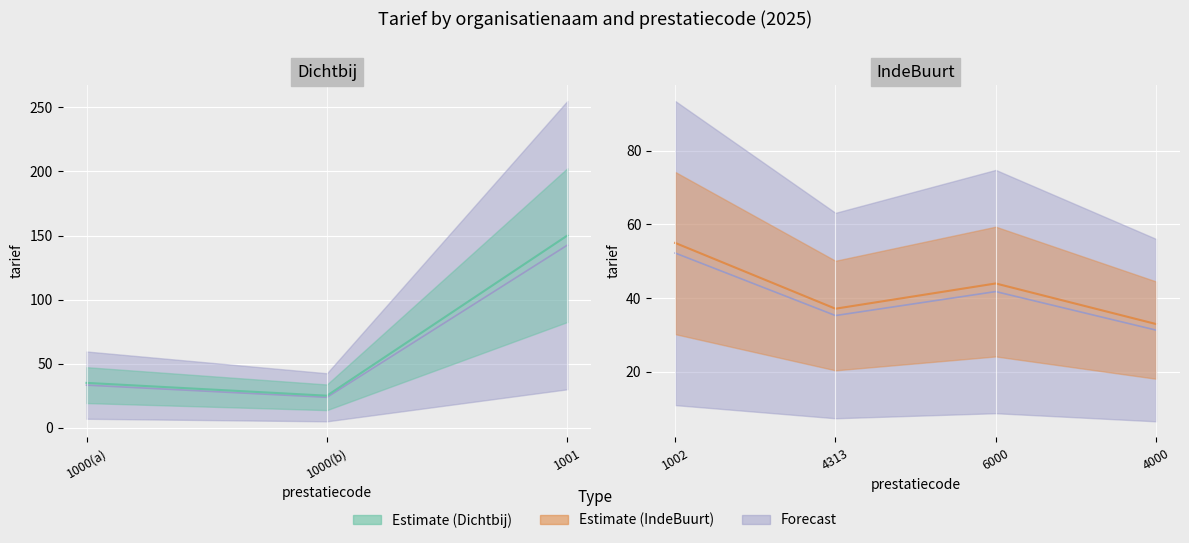

How many data points in IndeBuurt are above 33?

3